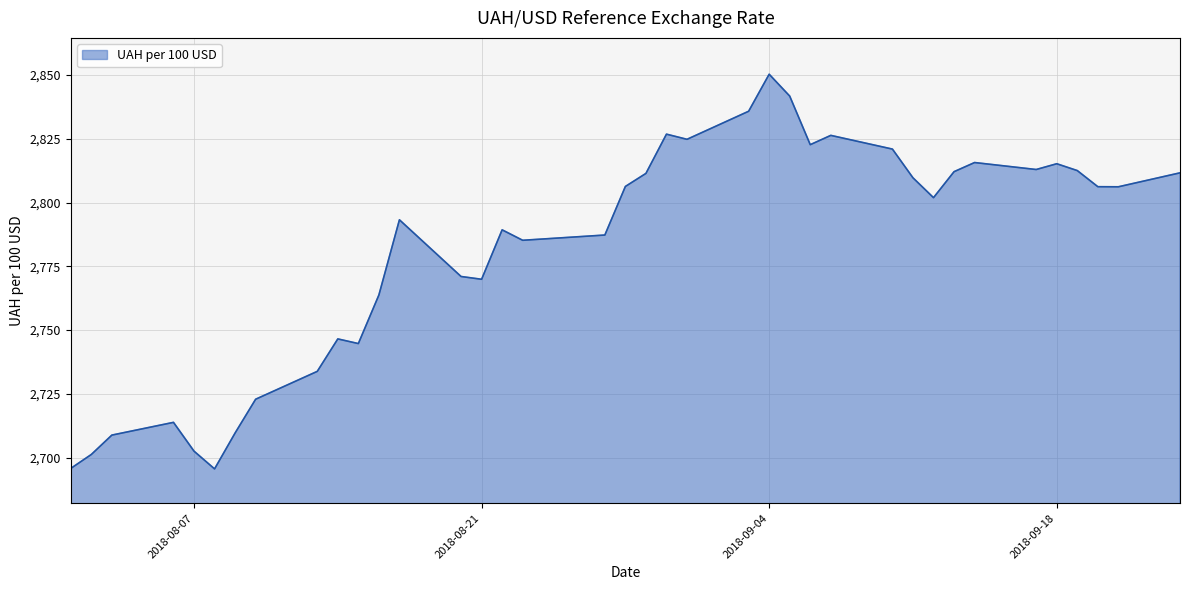

Does the chart display data point markers on the line(s)?

No